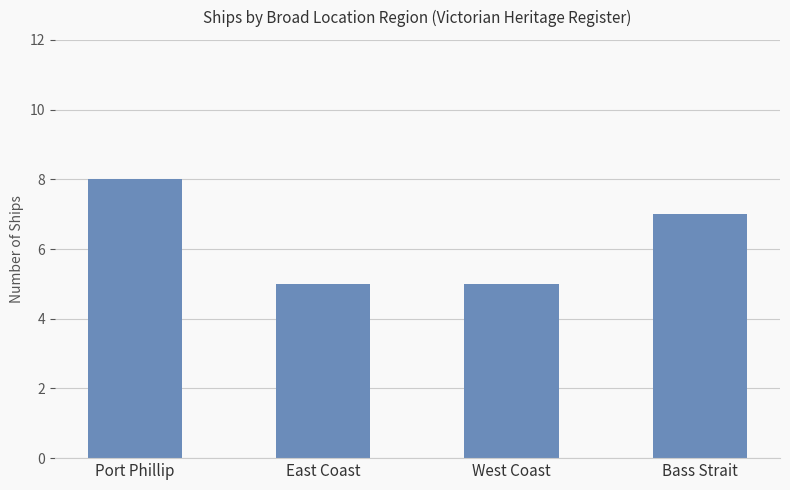

What position from the right is East Coast?

3